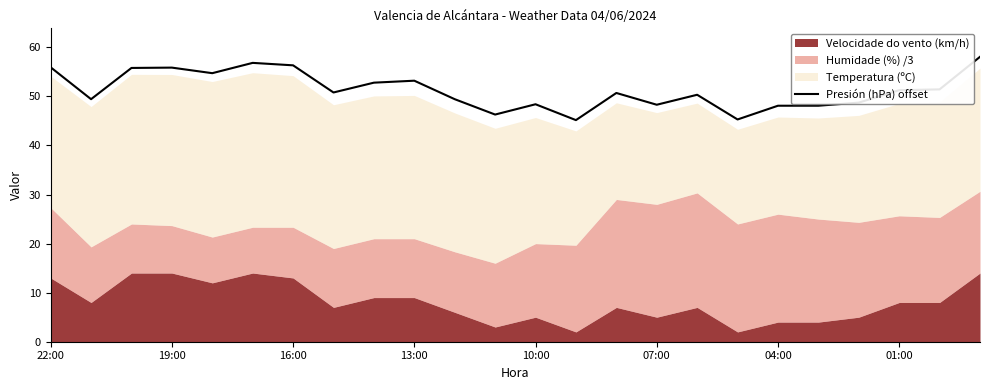

Which category has the highest value across all series?

23